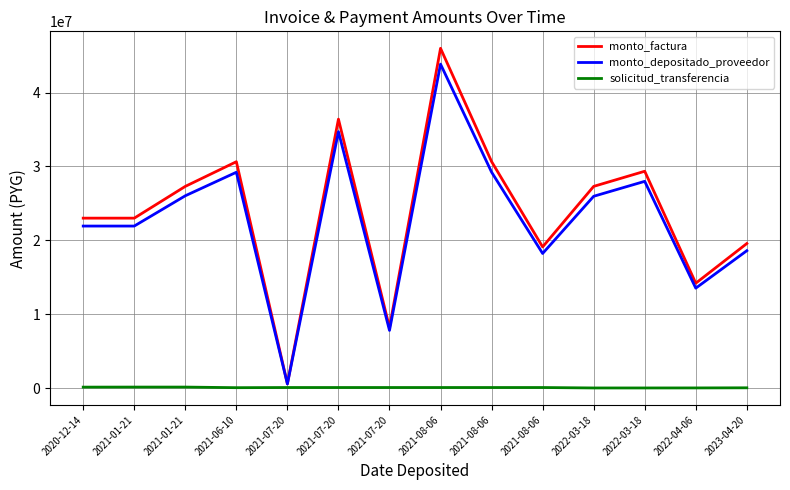

What are all the series names shown in the legend?

monto_factura, monto_depositado_proveedor, solicitud_transferencia